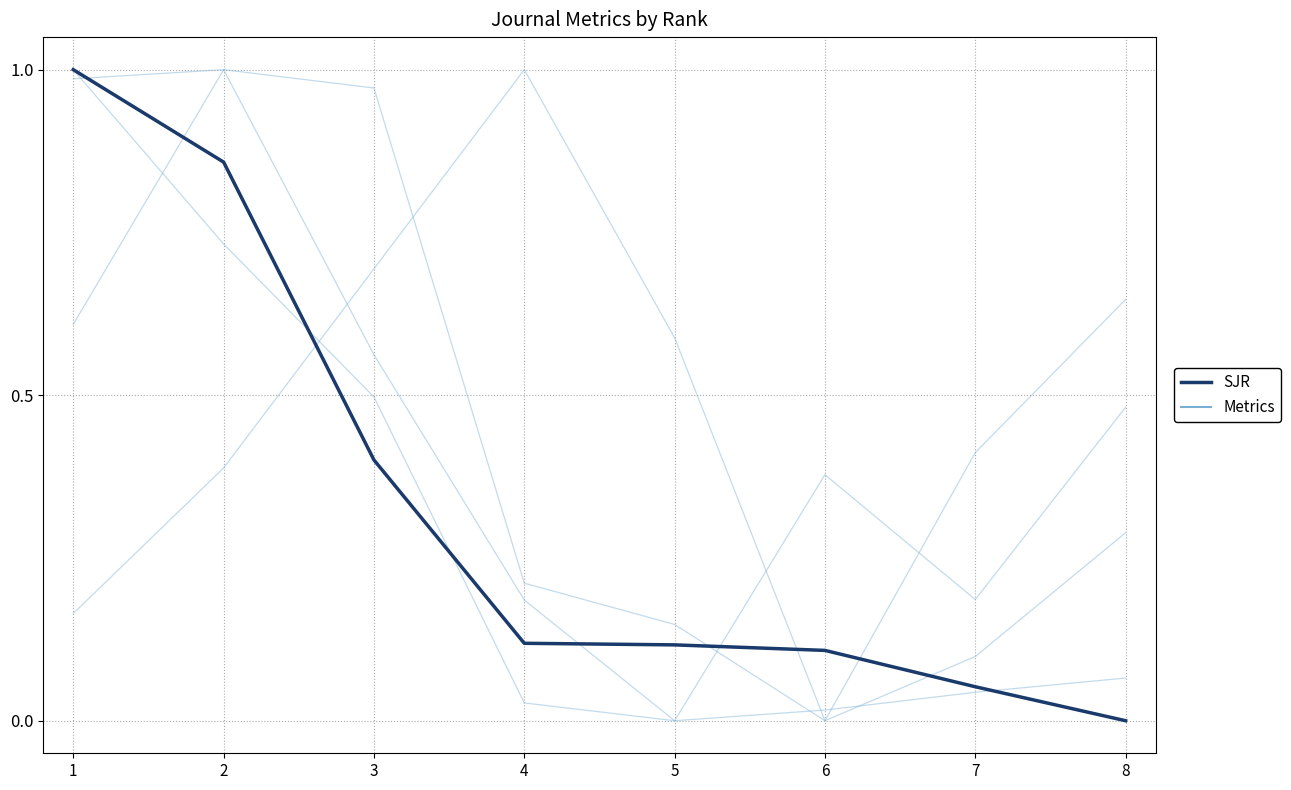

Reading left to right, what are all the values shown in this chart?

SJR: 1=1.0	2=0.9	3=0.4	4=0.1	5=0.1	6=0.1	7=0.1	8=0.0
SJR (normalized): 1=1.0	2=0.9	3=0.4	4=0.1	5=0.1	6=0.1	7=0.1	8=0.0